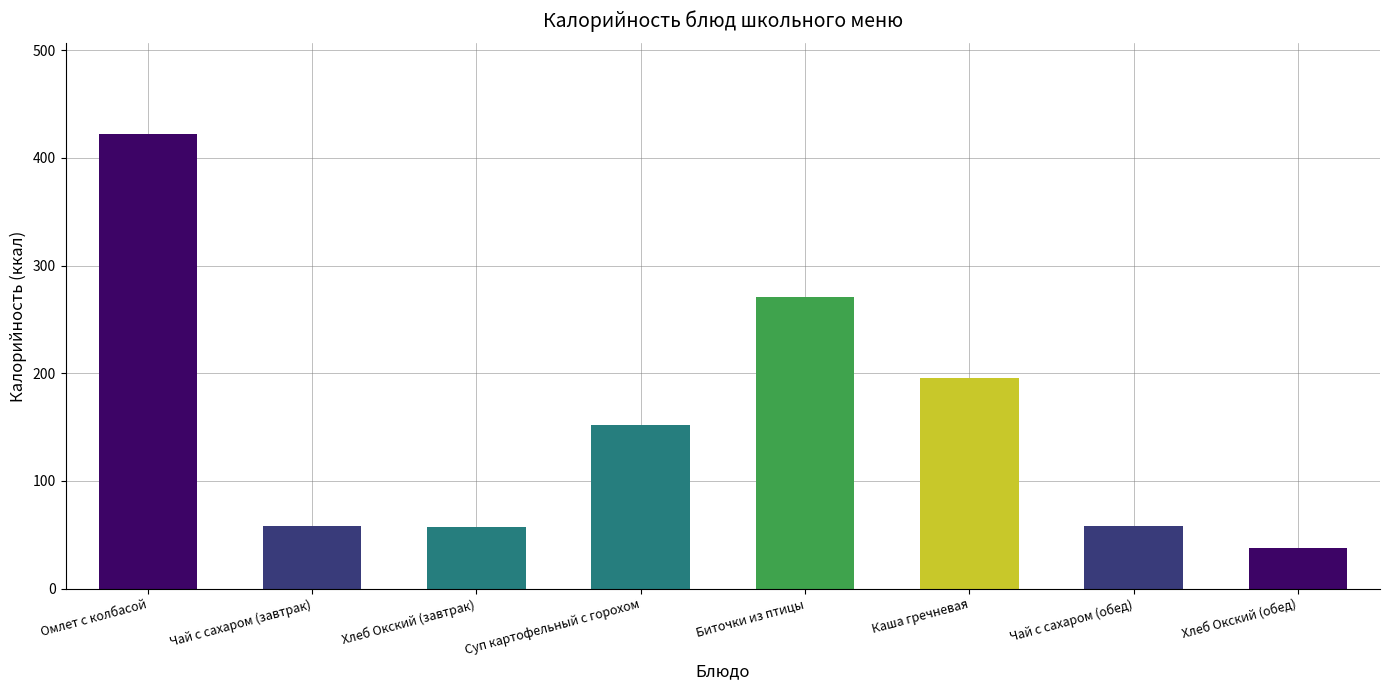

At which category does the chart reach its peak across all series?

Омлет с колбасой